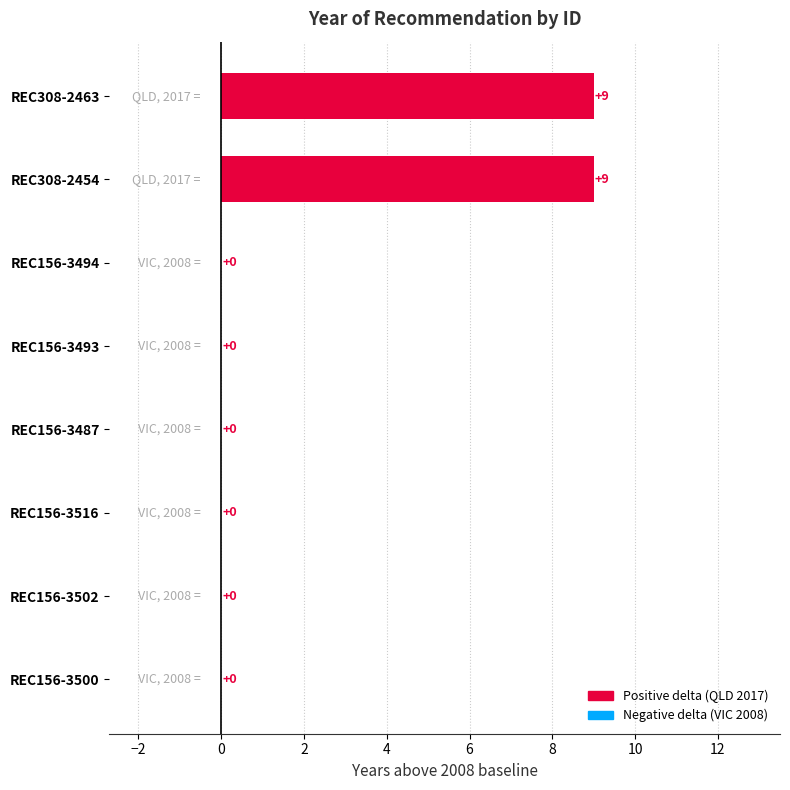

What is the sum of the values at REC308-2463 and REC156-3494?

9